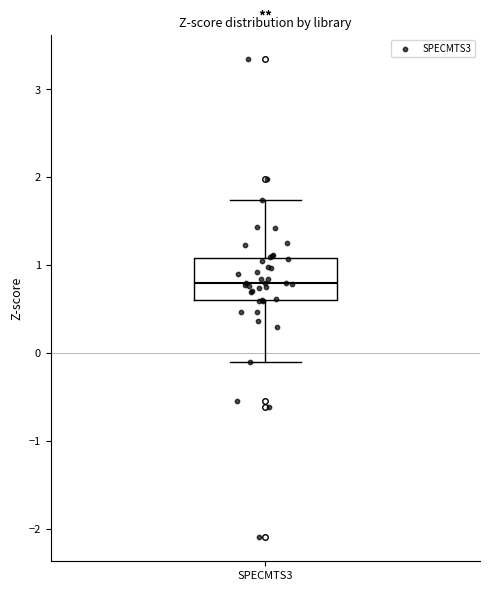

Transcribe this box plot: give where the median line is, the range the box spans, and where the two whiskers end, as read against the y-axis. The values are not printed on the chart, so give them approximately, as read against the axis.

median 0.8, box 0.6 to 1.1, whiskers -0.1 to 1.7